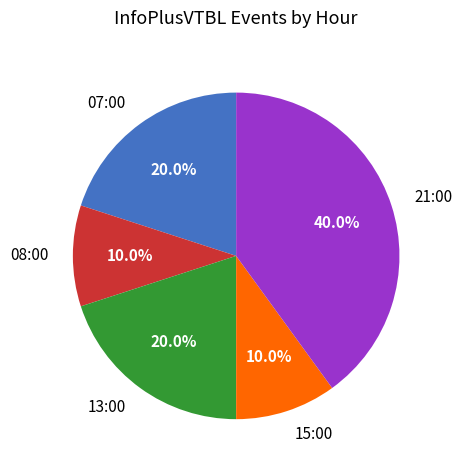

To the nearest percent, what is the combined percentage of 15:00 and 13:00?

30%